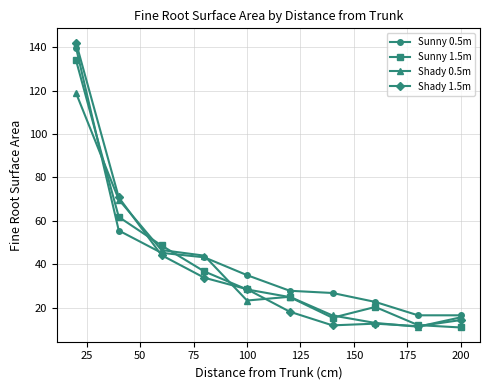

True or false: Sunny 0.5m and Sunny 1.5m intersect in this chart.

True